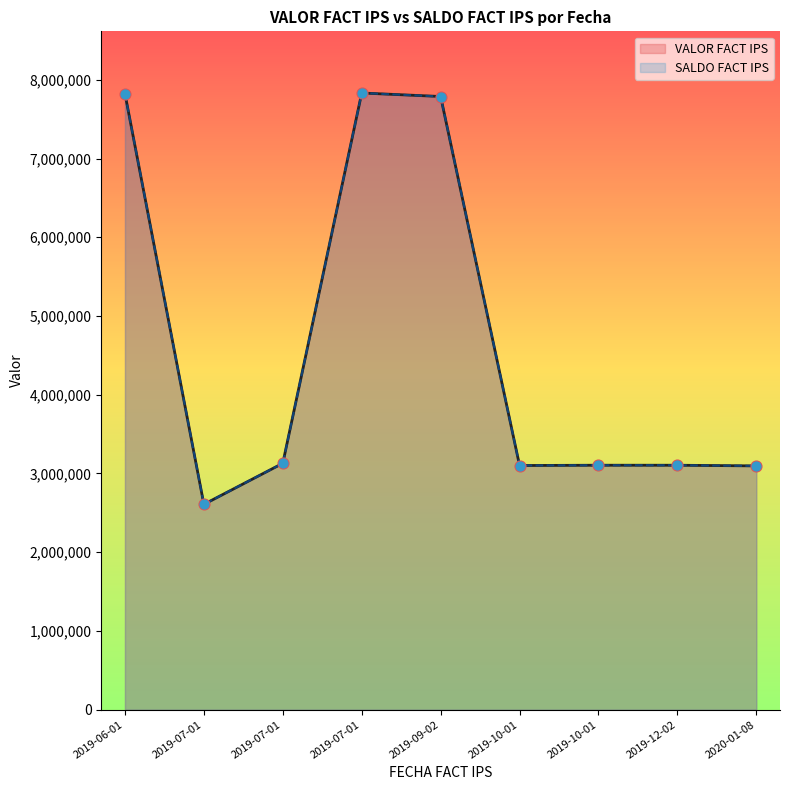

What are all the series names shown in the legend?

VALOR FACT IPS, SALDO FACT IPS